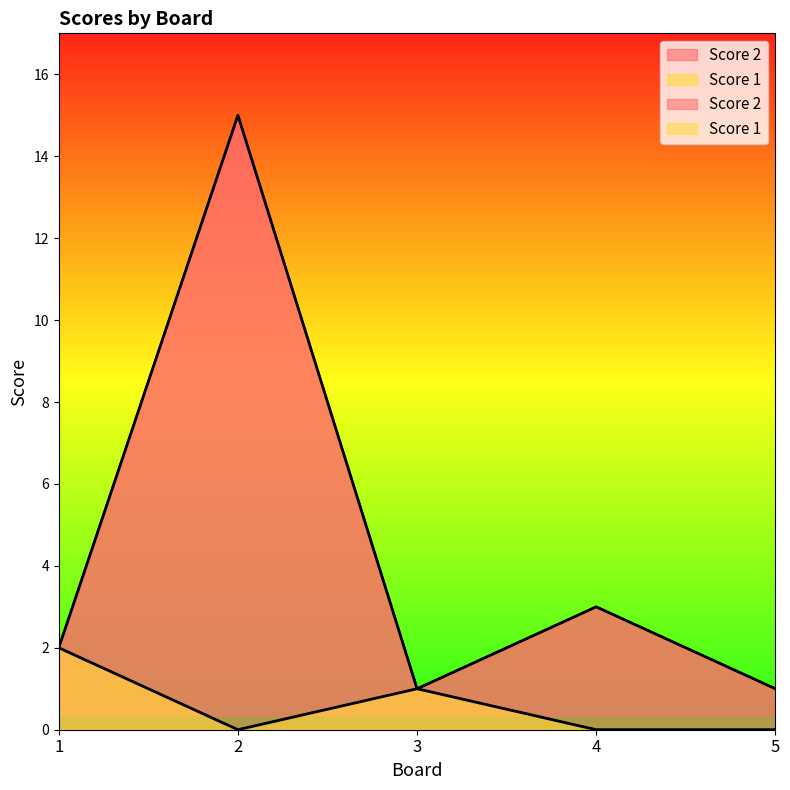

At how many categories does at least one series exceed 2?

2